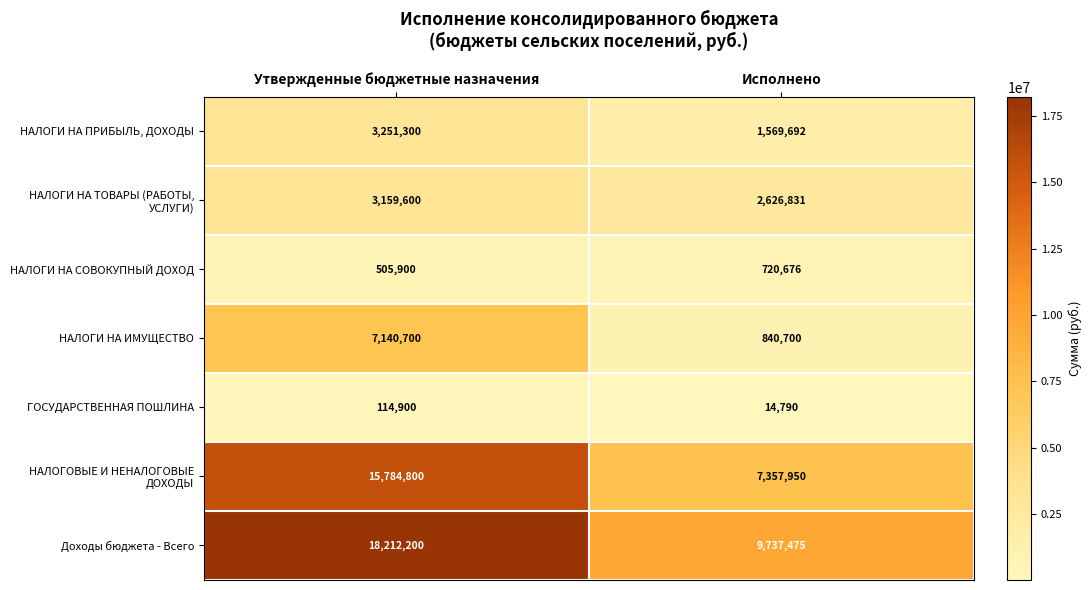

The value of ГОСУДАРСТВЕННАЯ ПОШЛИНА at Утвержденные бюджетные назначения is 53099. True or false?

False